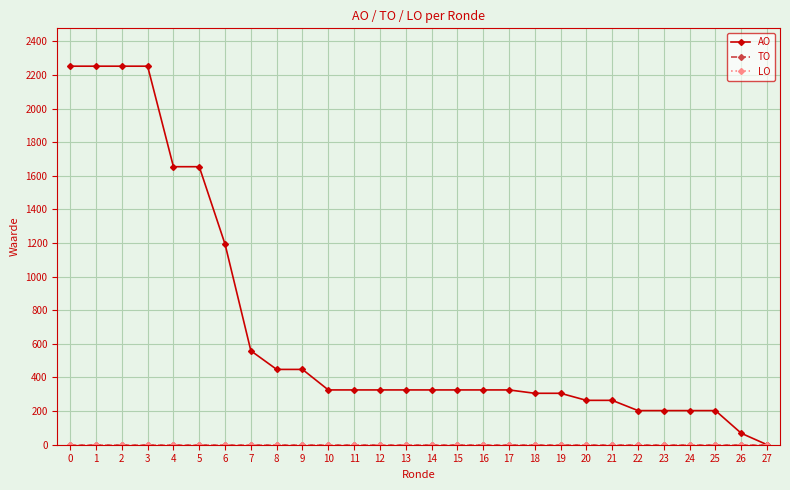

Reading left to right, list all the values displayed in this chart.

AO: 2252	2252	2252	2252	1654	1654	1193	559	448	448	326	326	326	326	326	326	326	326	306	306	264	264	203	203	203	203	68	0
TO: 0	0	0	0	0	0	0	0	0	0	0	0	0	0	0	0	0	0	0	0	0	0	0	0	0	0	0	0
LO: 0	0	0	0	0	0	0	0	0	0	0	0	0	0	0	0	0	0	0	0	0	0	0	0	0	0	0	0